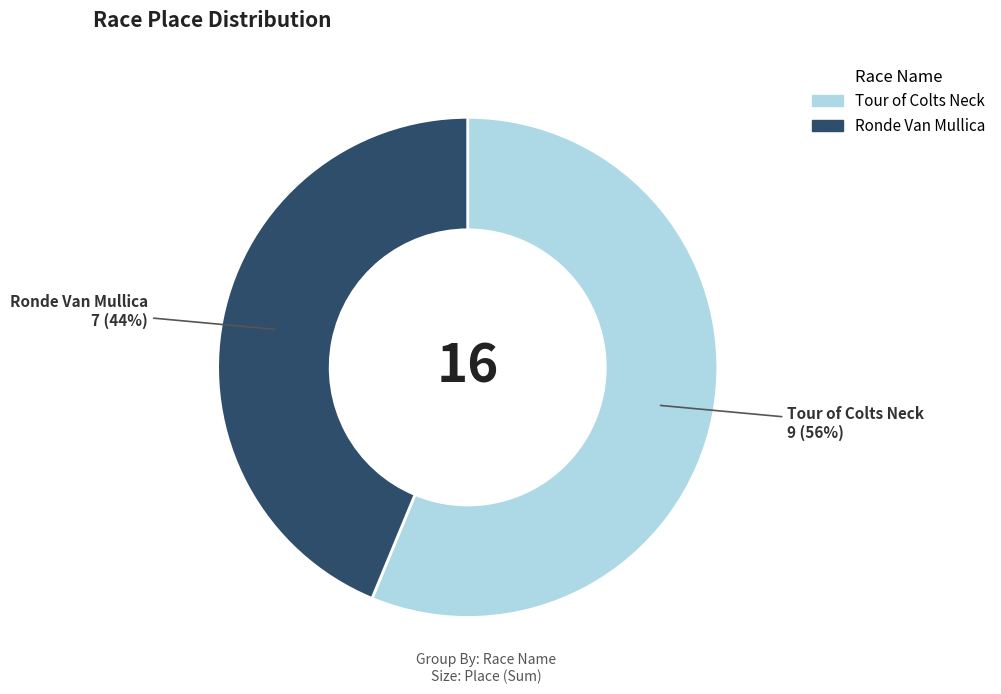

Which slice represents more than half of the pie?

Tour of Colts Neck